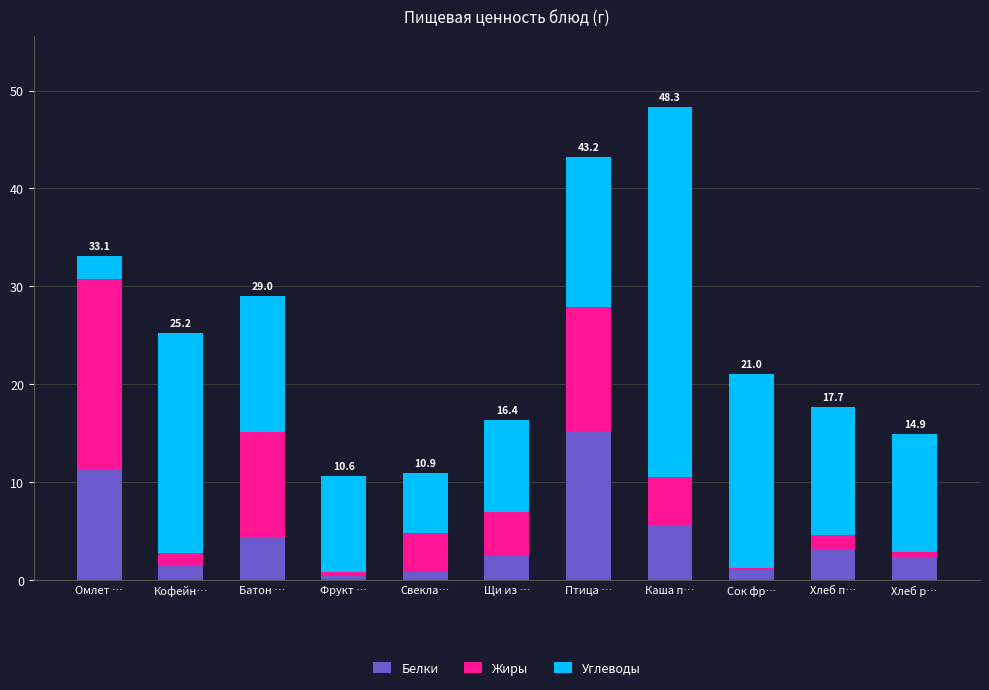

At which category is the sum across all series the highest?

Каша п…